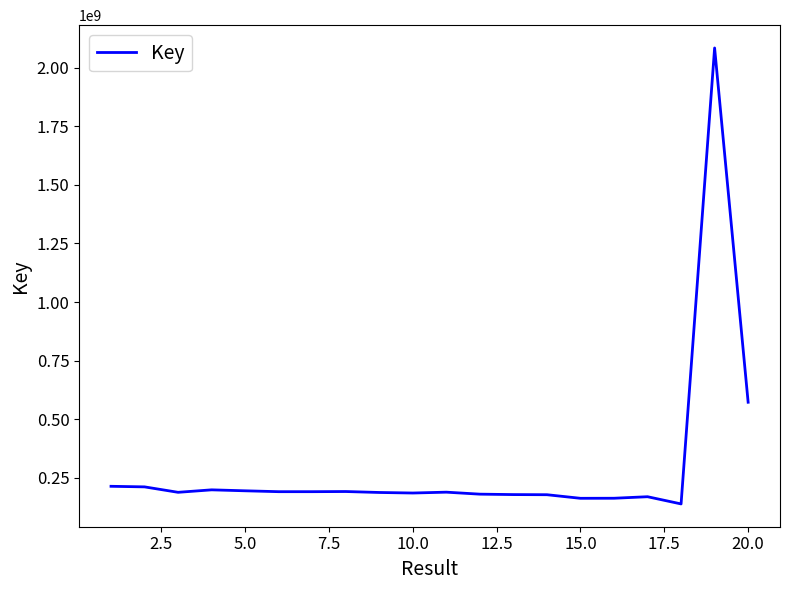

What is the smallest value displayed?

137851869